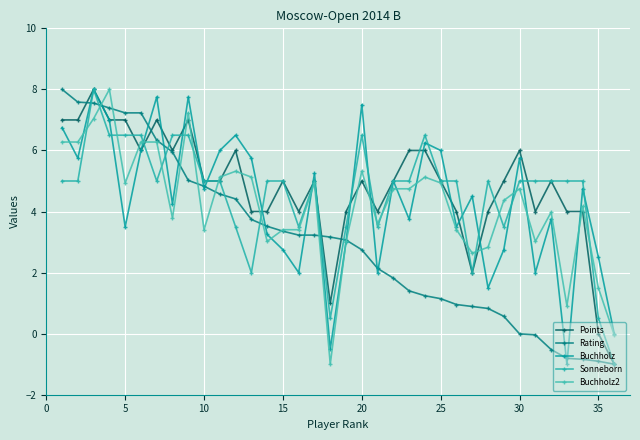

How many distinct data groups are displayed?

5